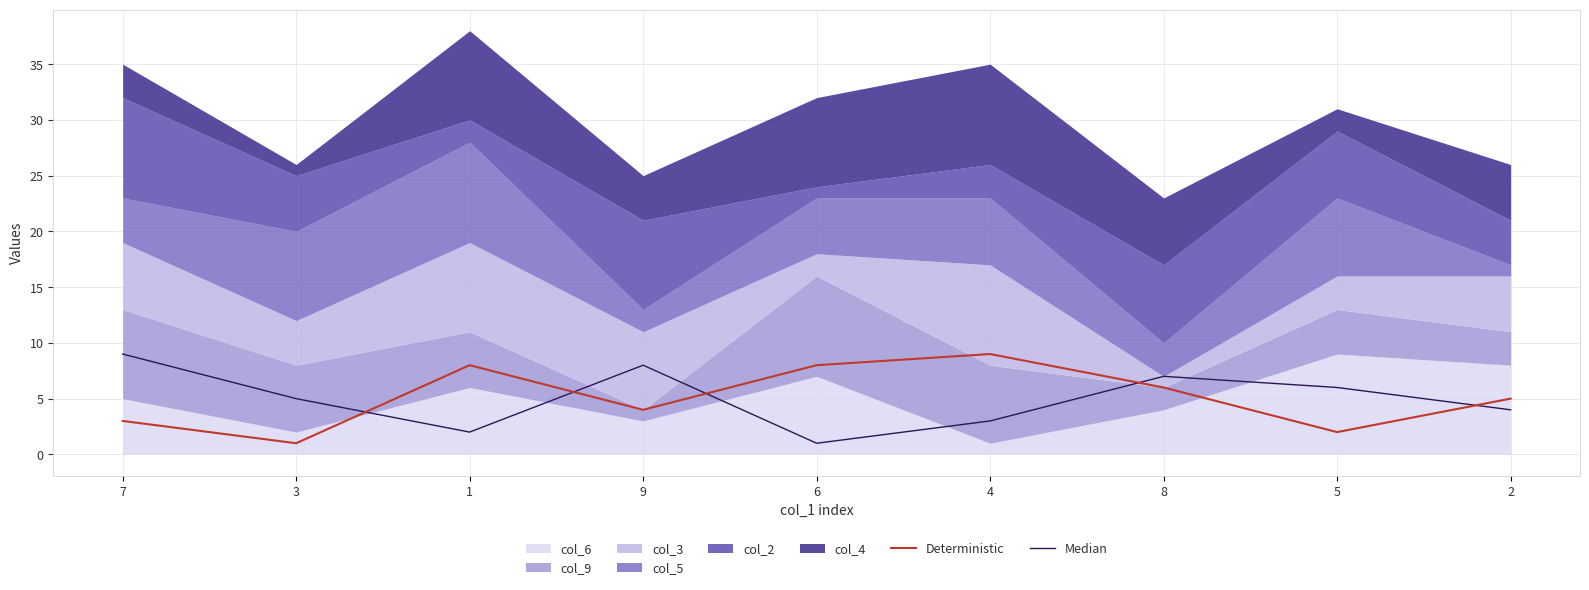

Rank the categories by Median value from lowest to highest.

6, 1, 4, 2, 3, 5, 8, 9, 7